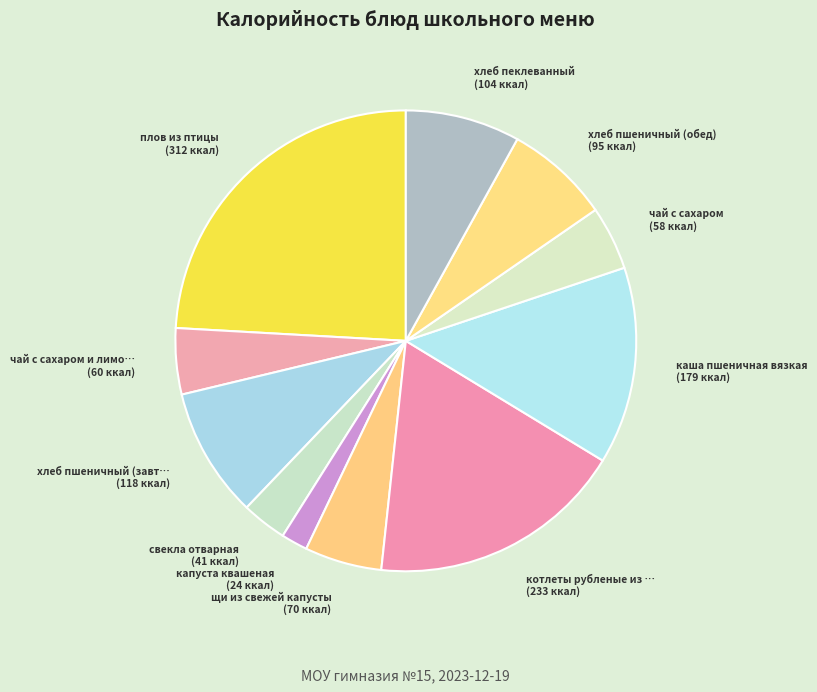

Is there a majority slice in this chart?

No